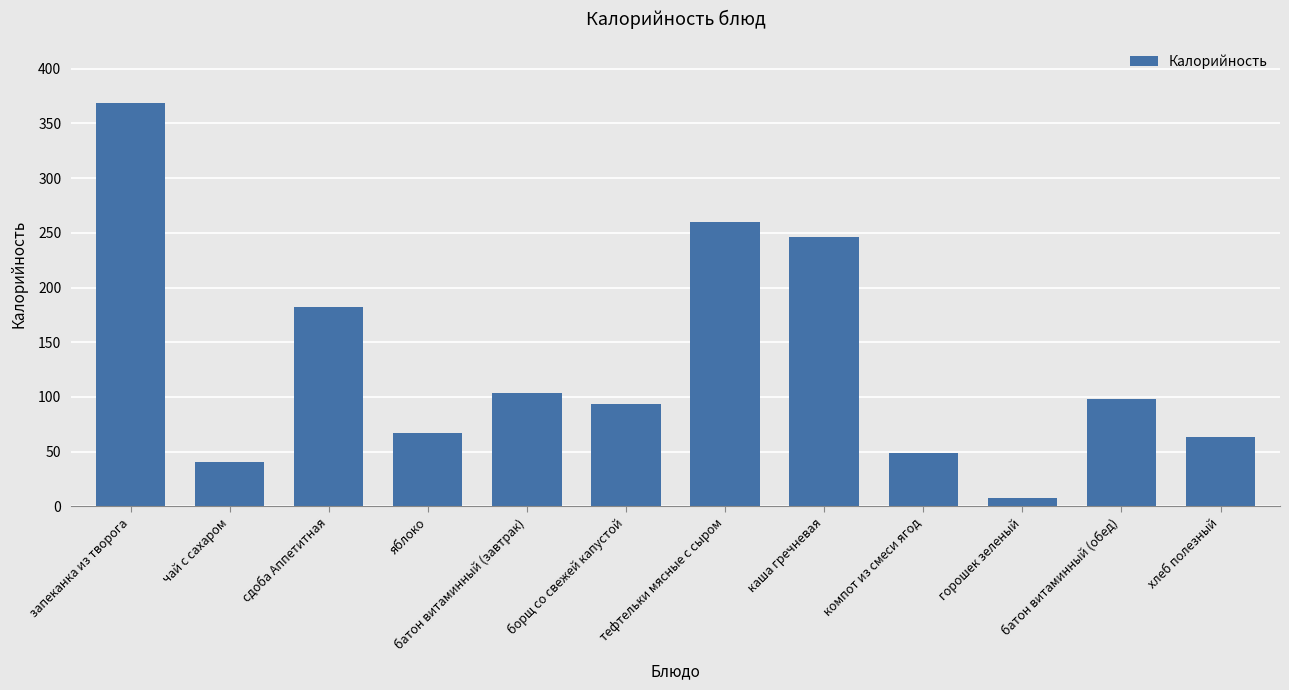

True or false: the data shows 260.0 at тефтельки мясные с сыром.

True